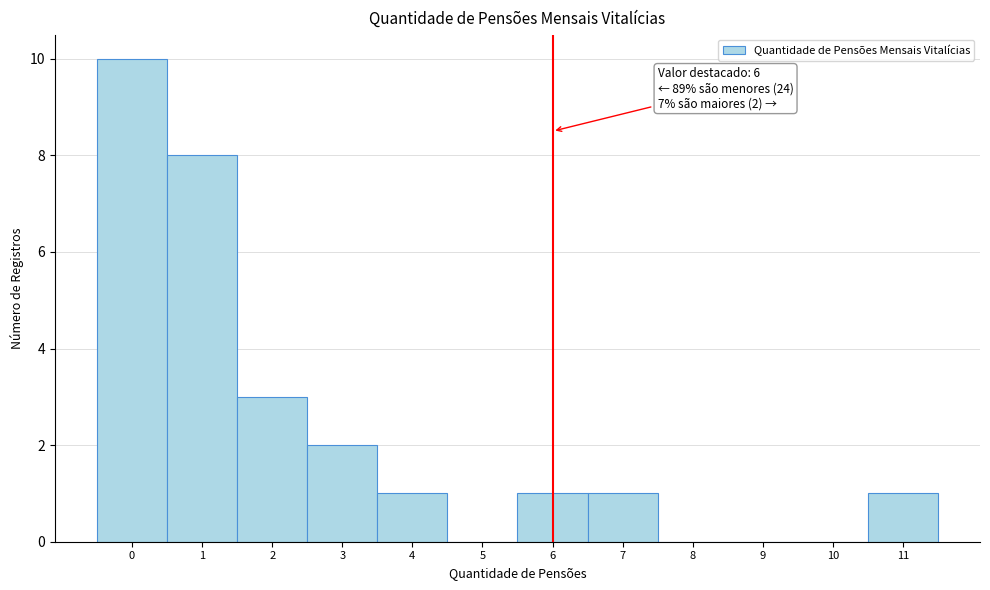

Over which range of the x-axis is the bar tallest?

-0.5 to 0.5